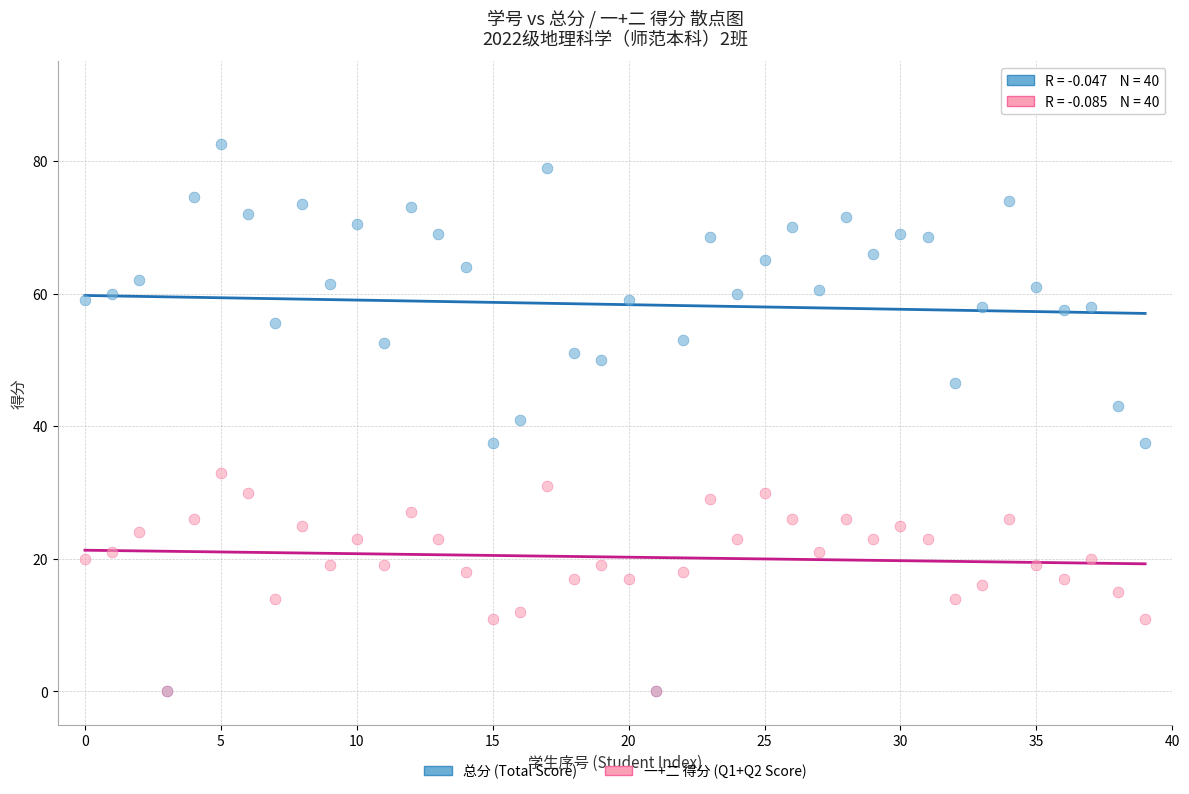

Which series has the largest Y range (max minus min)?

总分 (Total Score)